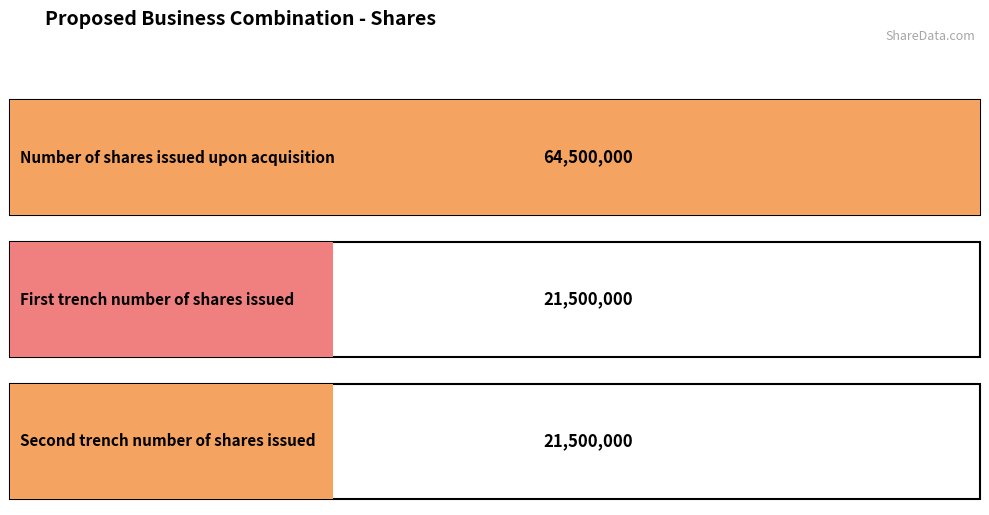

The chart shows a value of 26380640 at Number of shares issued upon acquisition. True or false?

False